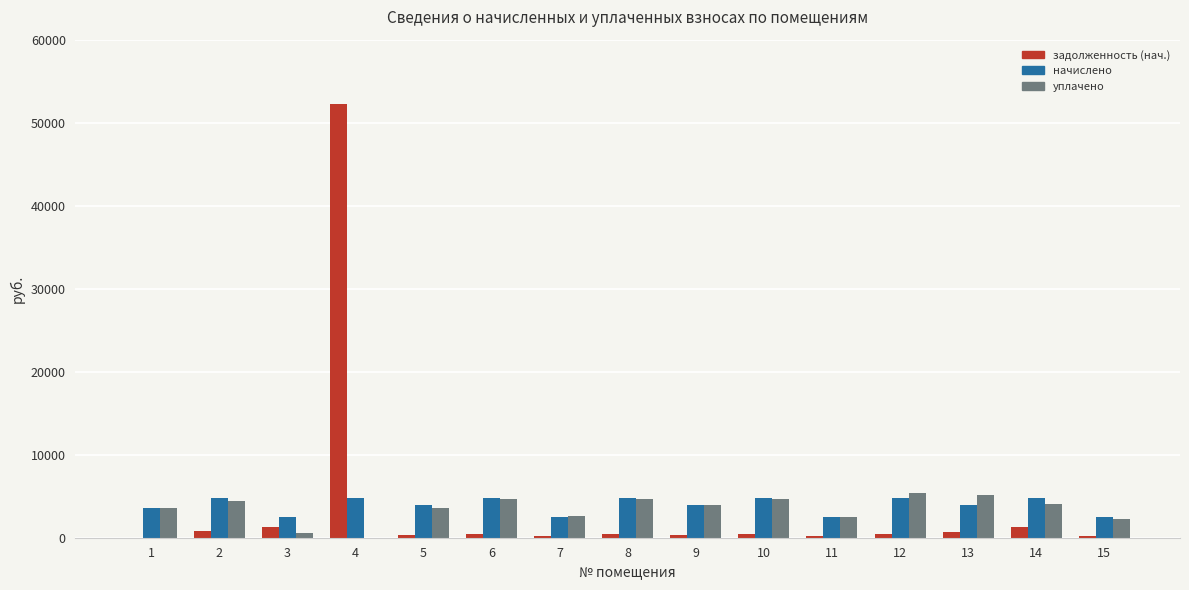

What is the greatest value displayed?

52295.3